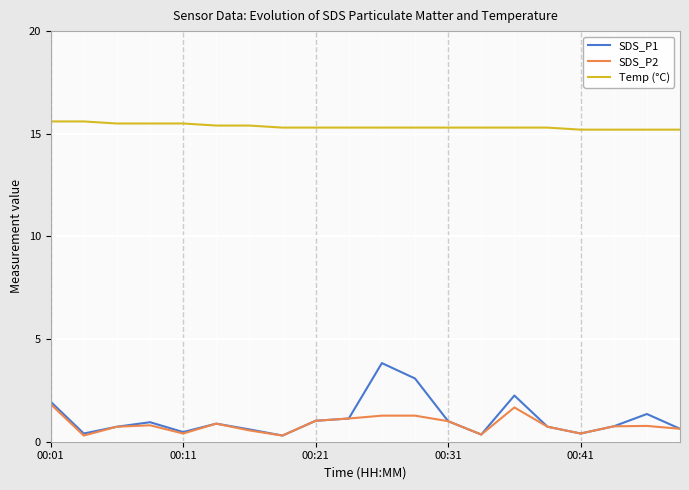

List the series in order of their peak value, lowest first.

SDS_P2, SDS_P1, Temp (°C)